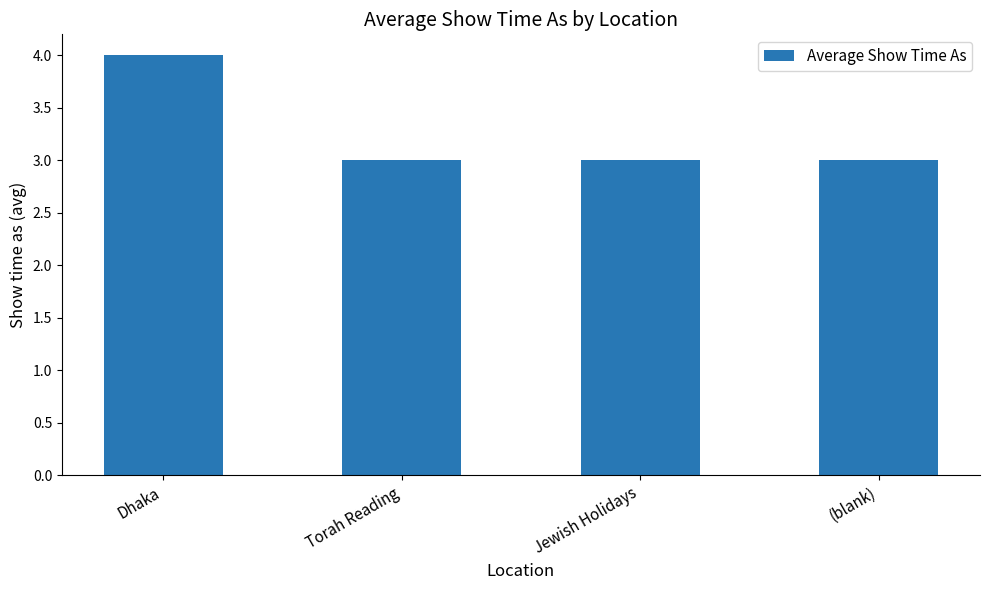

What is the average value?

3